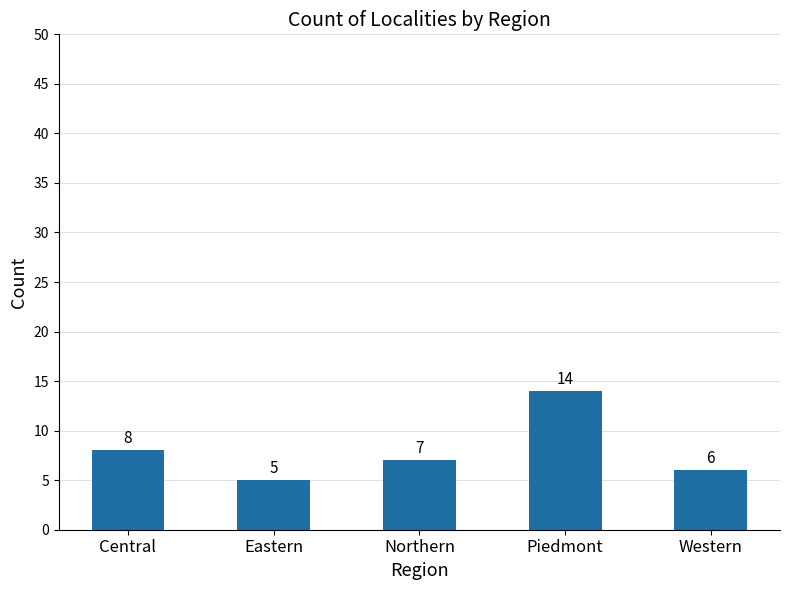

How many categories are shown in the chart?

5